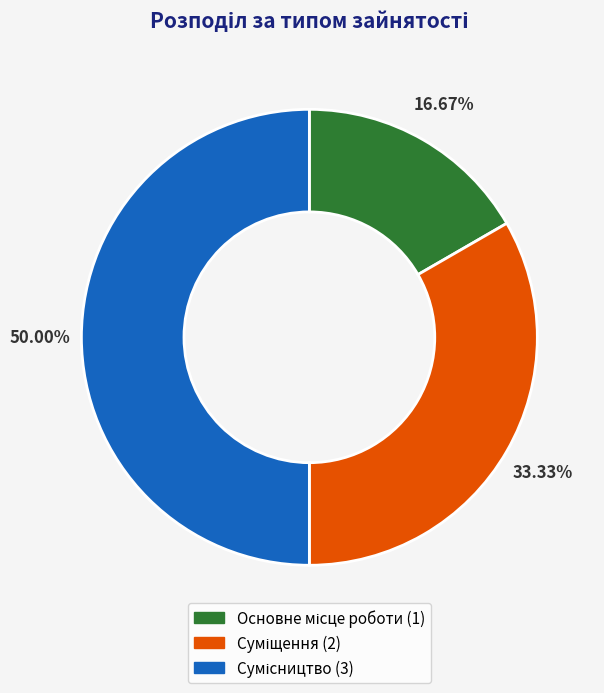

Is there any slice that represents more than half of the pie?

No